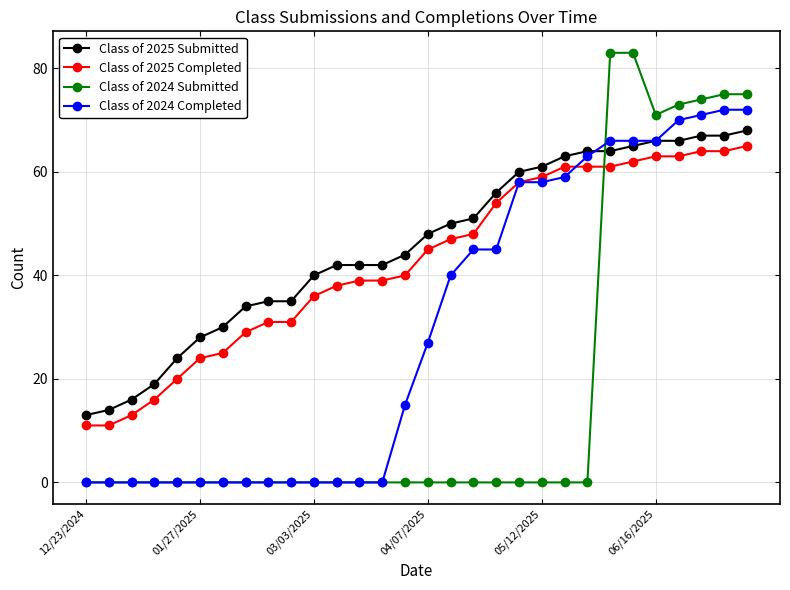

True or false: Class of 2025 Completed and Class of 2024 Submitted cross at least once.

True